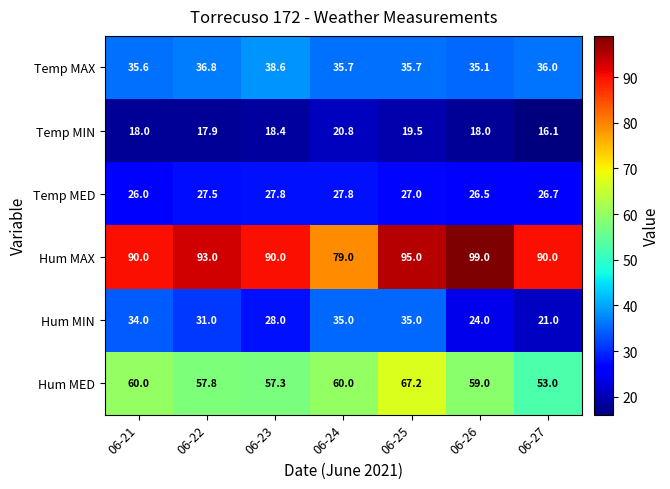

What is the greatest value displayed?

99.0